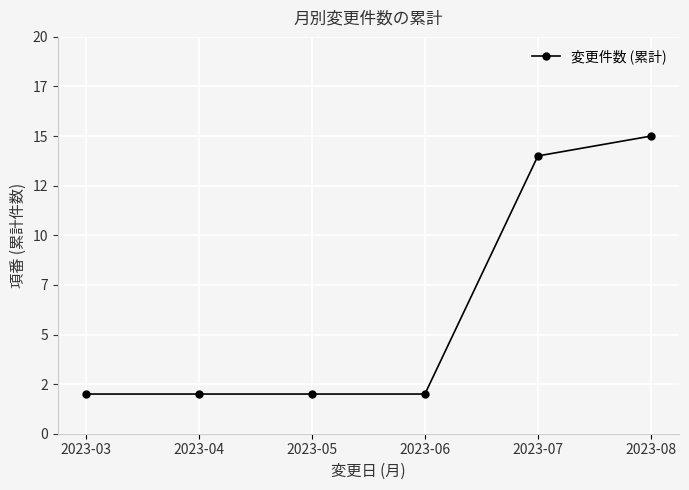

What is the change in value from 2023-03 to 2023-08?

+13